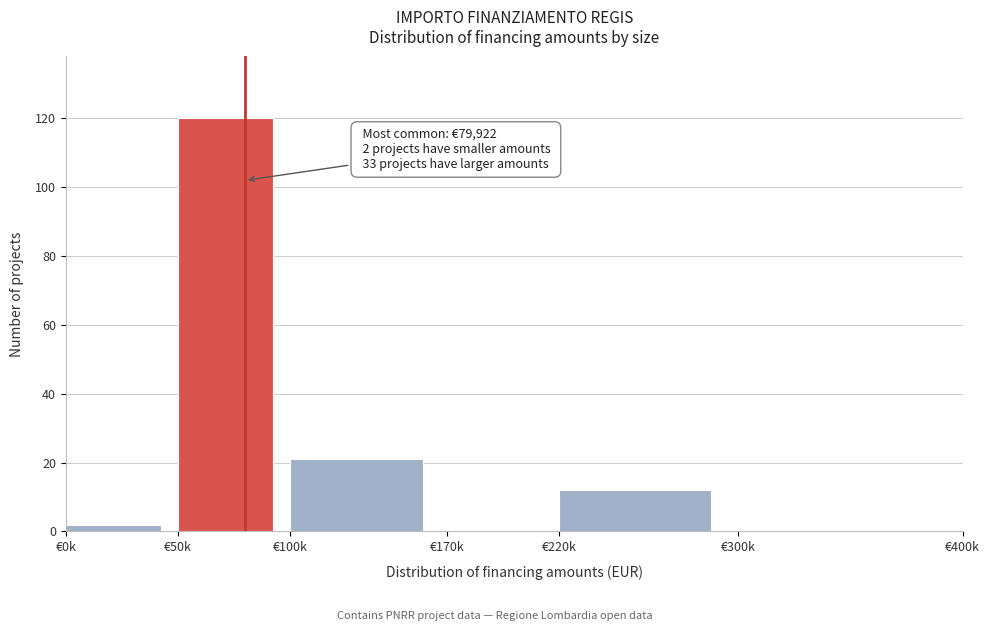

Reading right to left, list all the values displayed in this chart.

€300k=0	€220k=12	€170k=0	€100k=21	€50k=120	€0k=2